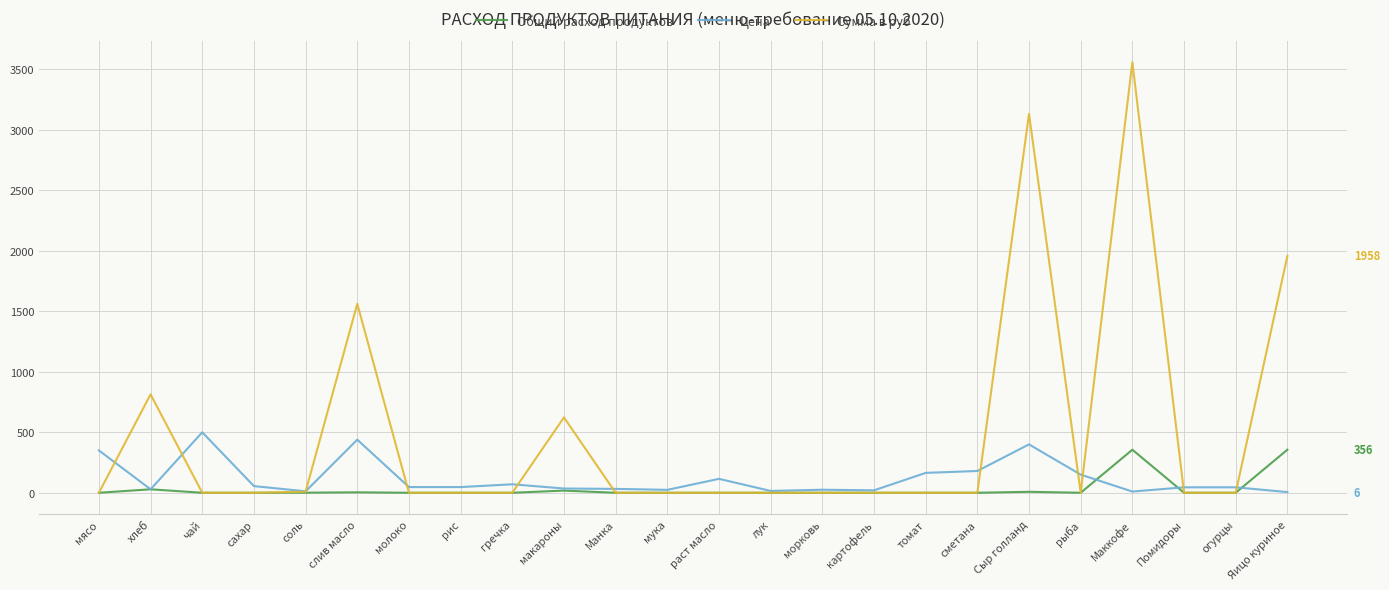

In Общий расход продуктов, how many points are higher than both neighbors (excluding endpoints)?

5